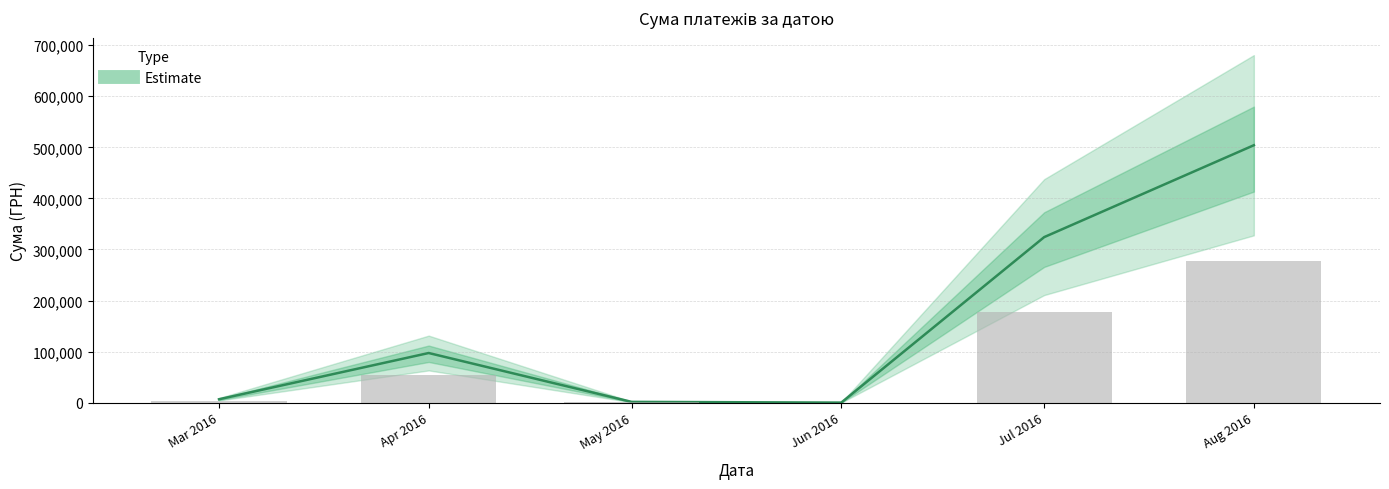

Count the number of data series in this chart.

1